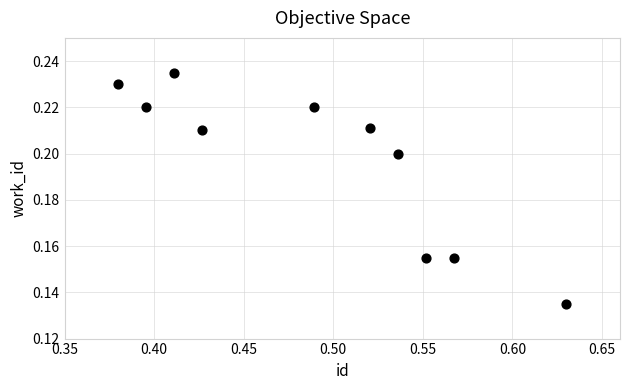

What is the average X value?

0.5